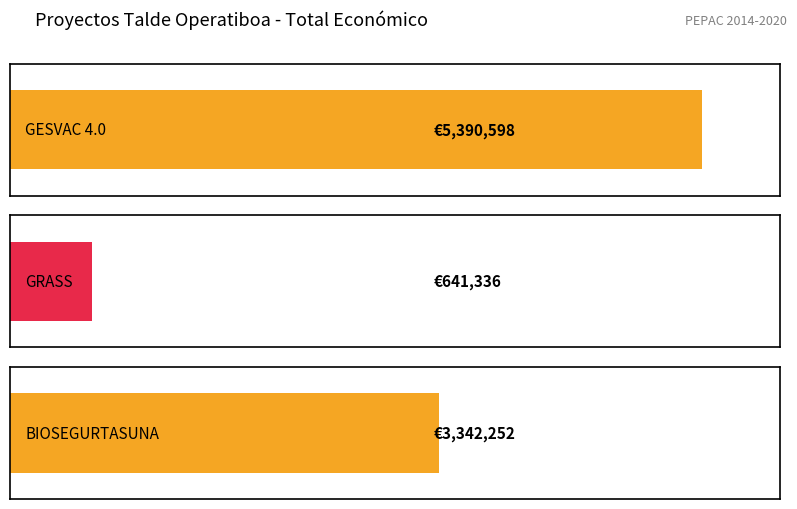

What is the label of the 2nd bar from the left?

GRASS